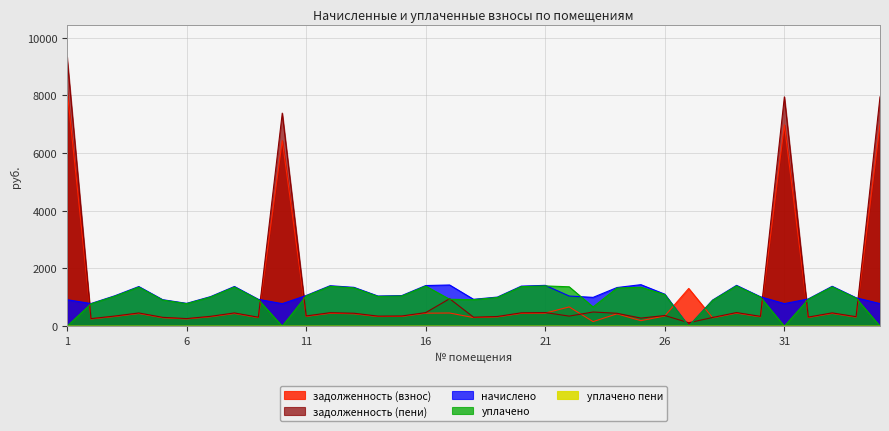

Count the number of categories in the chart.

35